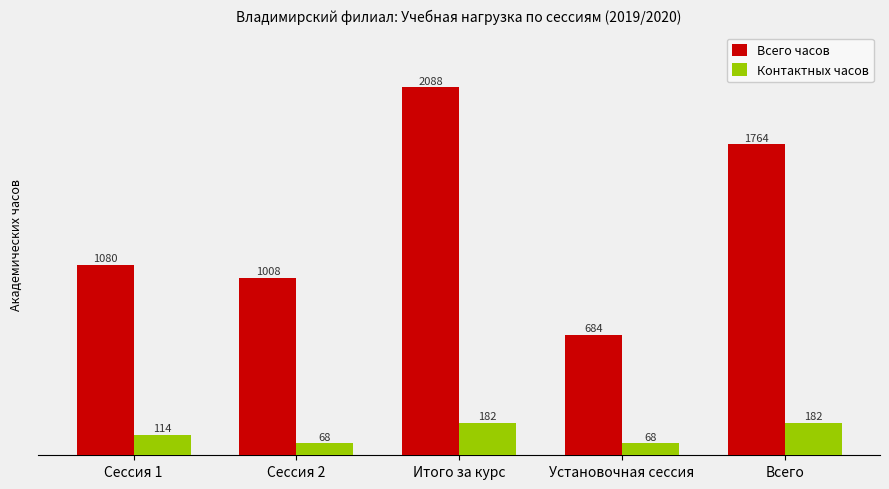

What is the smallest value displayed?

67.7